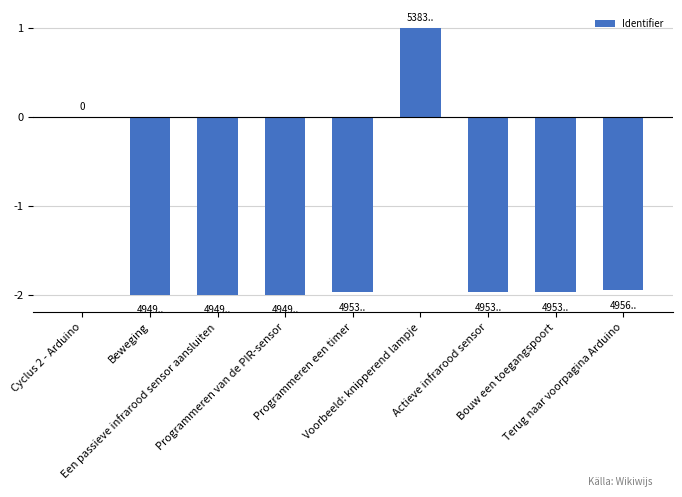

Which category has the highest value across all series?

Voorbeeld: knipperend lampje